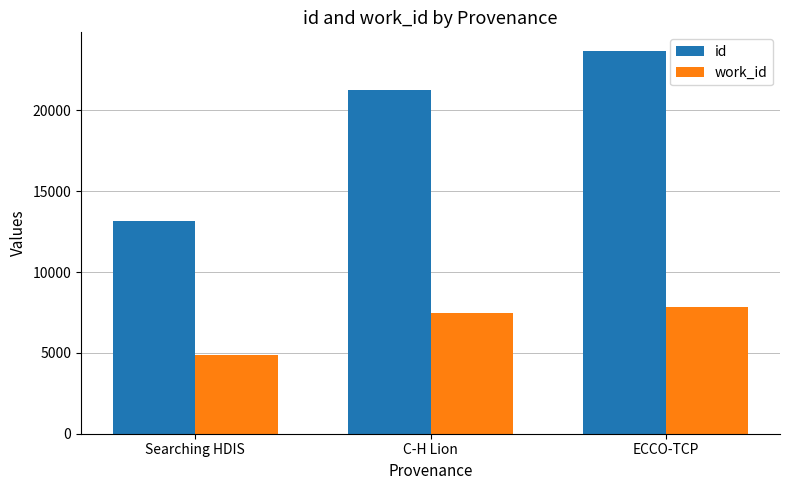

At how many categories does at least one series exceed 11641?

3